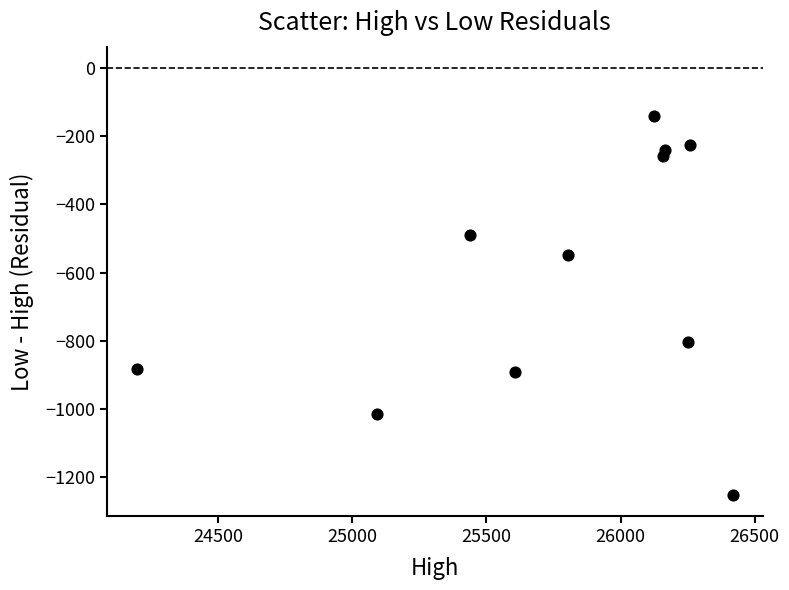

What Y value in the scatter plot is closest to -695?

-804.6